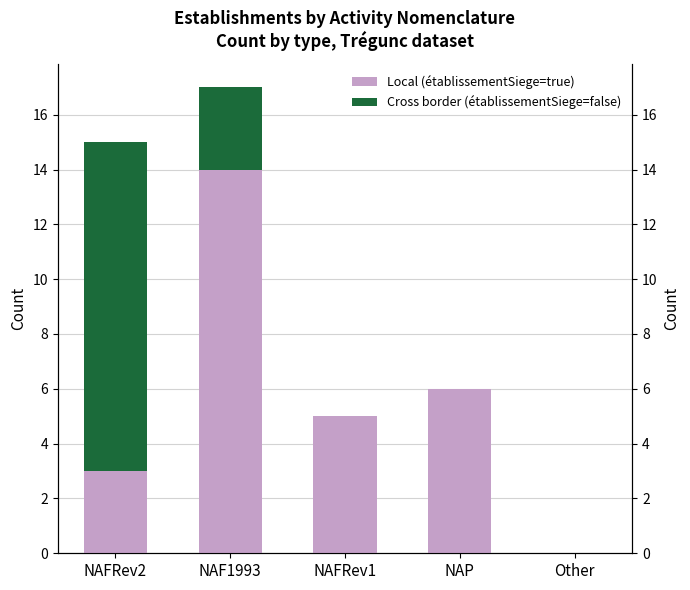

Which series has the widest spread of values?

Local